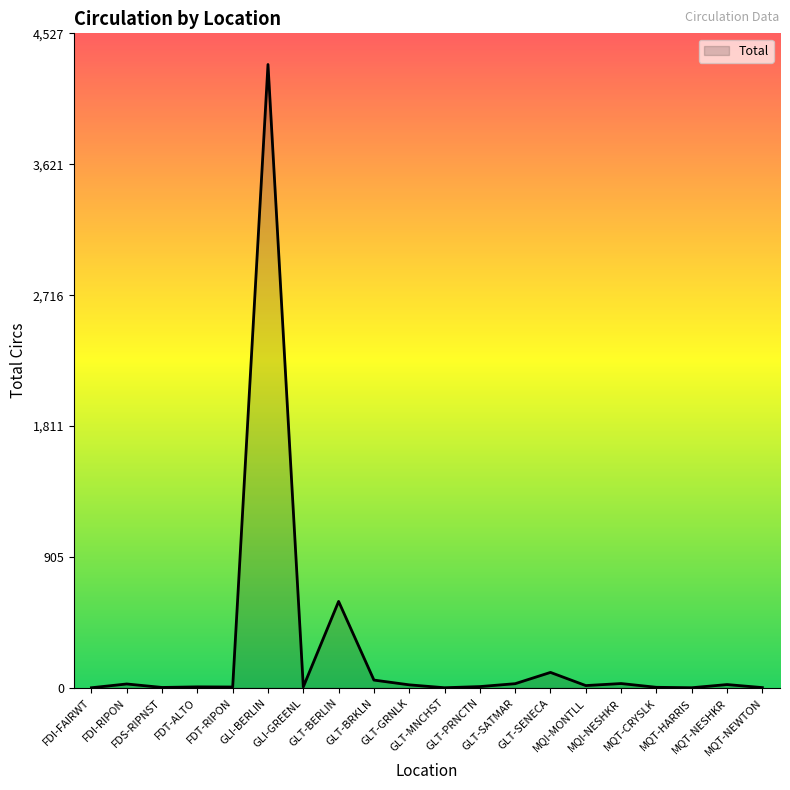

What is the change in value from GLT-SENECA to MQT-NEWTON?

-105